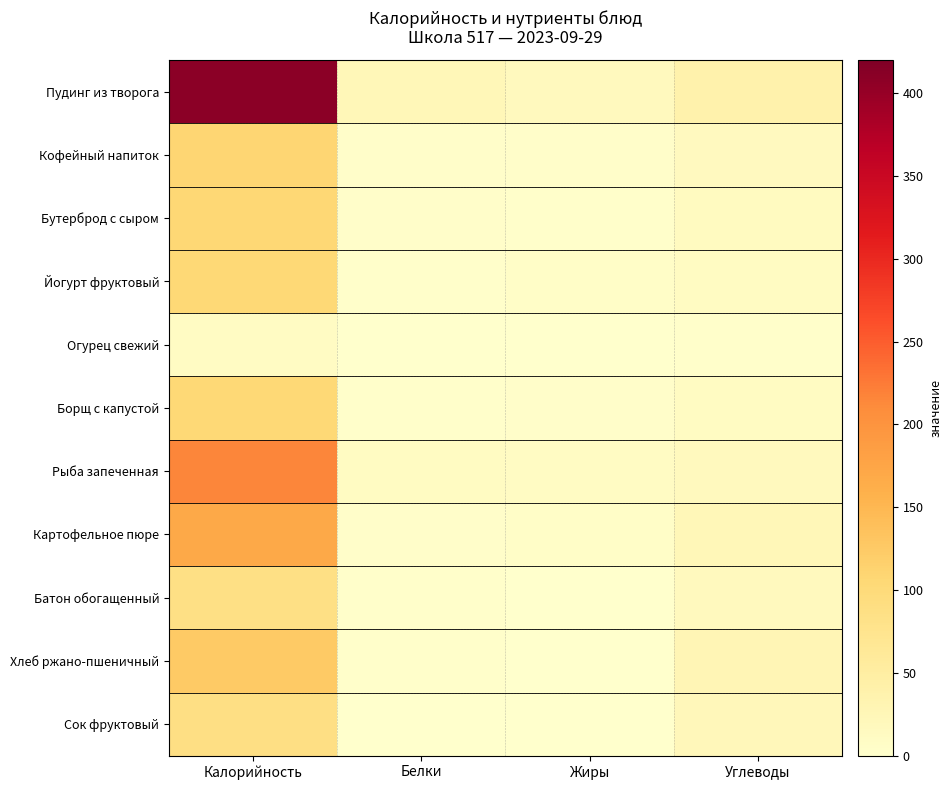

Reading left to right, what are all the values shown in this chart?

Пудинг из творога: Калорийность=409.3	Белки=23.5	Жиры=18.0	Углеводы=38.2
Кофейный напиток: Калорийность=109.4	Белки=3.8	Жиры=3.5	Углеводы=15.7
Бутерброд с сыром: Калорийность=105.2	Белки=4.5	Жиры=3.2	Углеводы=14.6
Йогурт фруктовый: Калорийность=104.1	Белки=2.5	Жиры=5.2	Углеводы=11.7
Огурец свежий: Калорийность=11.2	Белки=0.7	Жиры=0.1	Углеводы=1.9
Борщ с капустой: Калорийность=103.9	Белки=3.1	Жиры=4.8	Углеводы=11.9
Рыба запеченная: Калорийность=216.0	Белки=12.2	Жиры=10.8	Углеводы=17.4
Картофельное пюре: Калорийность=169.5	Белки=3.7	Жиры=6.4	Углеводы=24.4
Батон обогащенный: Калорийность=85.6	Белки=2.2	Жиры=0.8	Углеводы=17.4
Хлеб ржано-пшеничный: Калорийность=126.0	Белки=2.4	Жиры=0.7	Углеводы=27.6
Сок фруктовый: Калорийность=88.0	Белки=0.0	Жиры=0.0	Углеводы=22.0